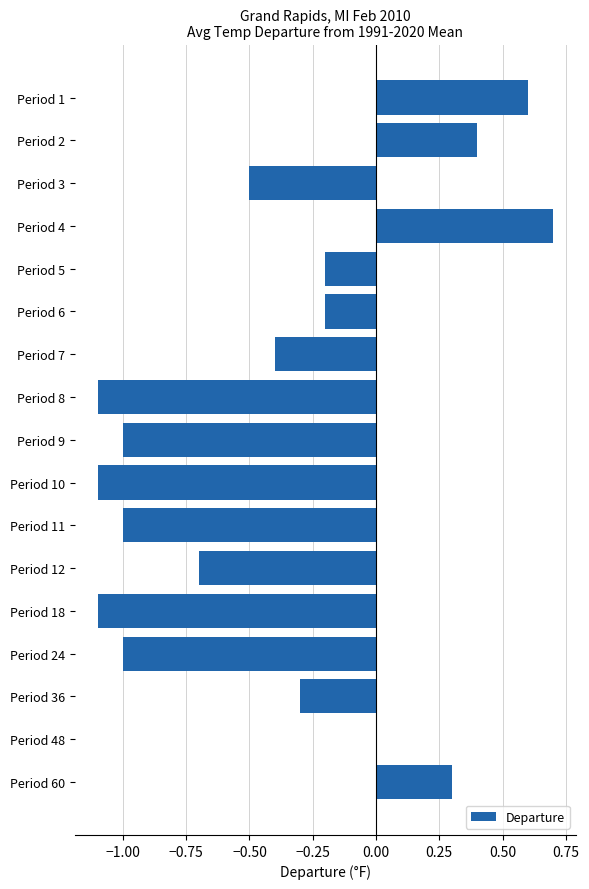

Are the bars horizontal?

Yes